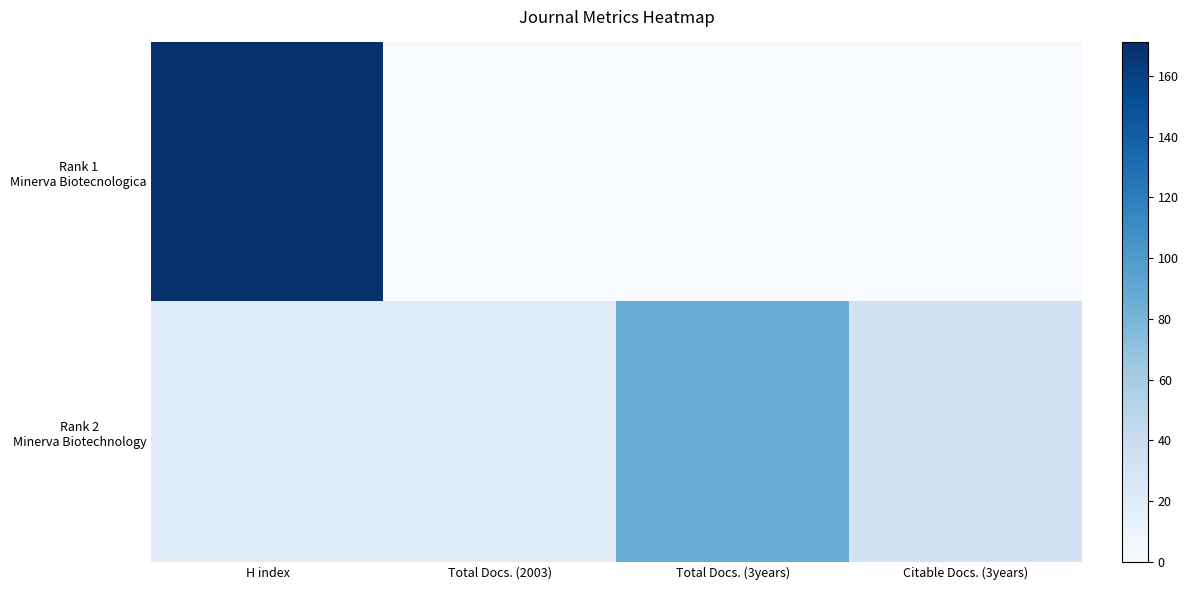

What is the difference between the highest and lowest values at Citable Docs. (3years)?

33